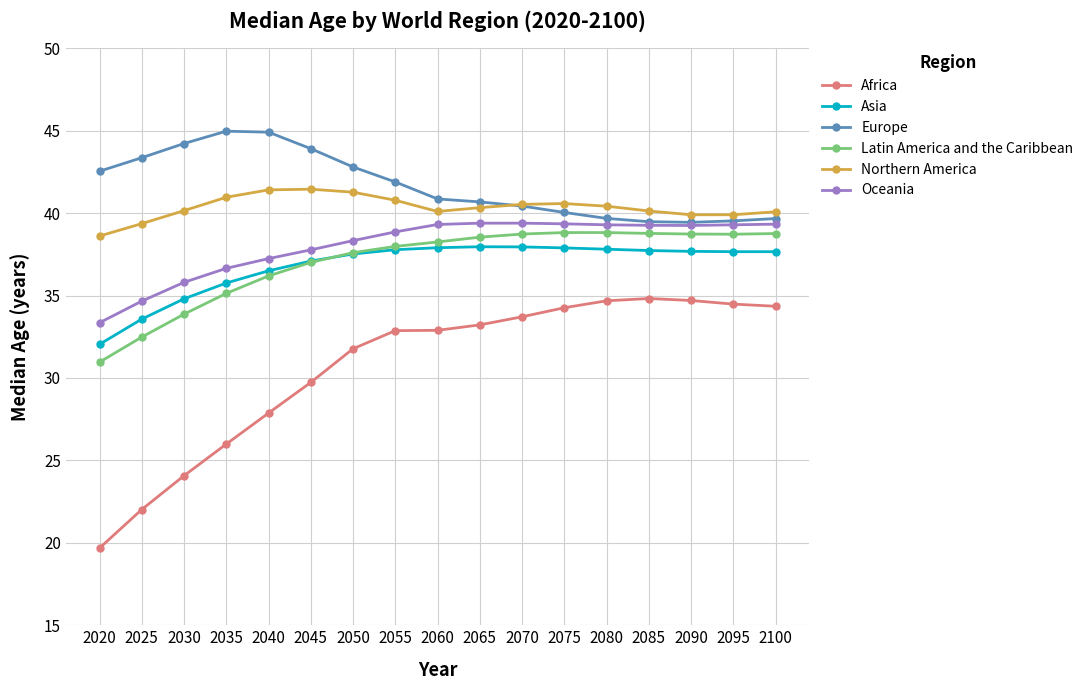

Where does the Africa series first go above 32?

2055